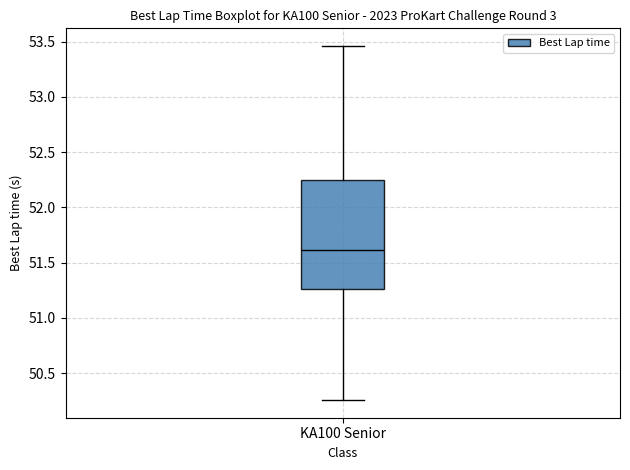

Where is the upper edge of the box for KA100 Senior on the y-axis? The values are not printed on the chart, so give them approximately, as read against the axis.

52.25